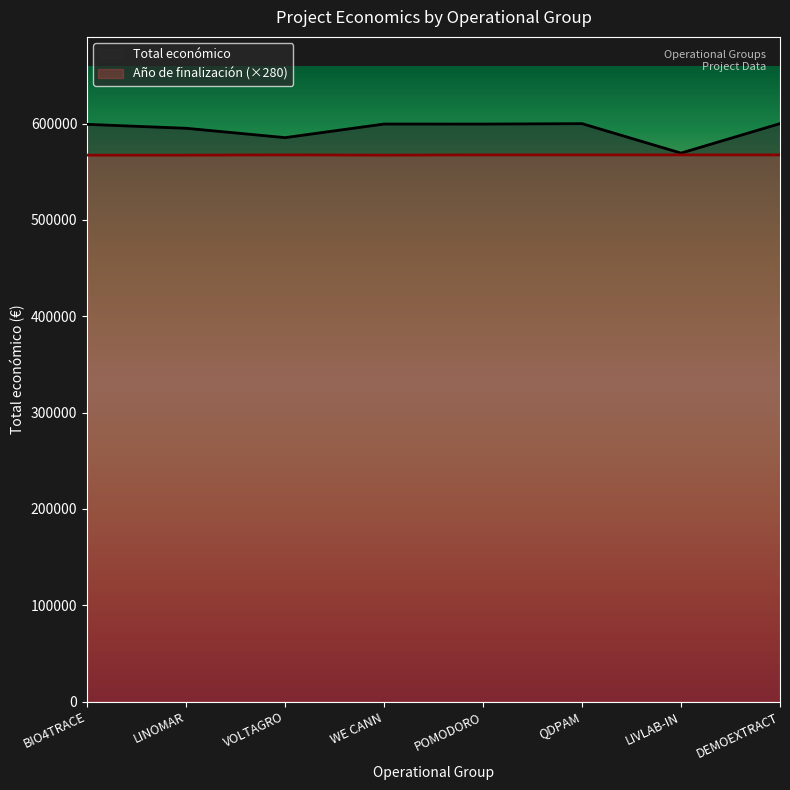

What is the average value of the Año de finalización series?

567455